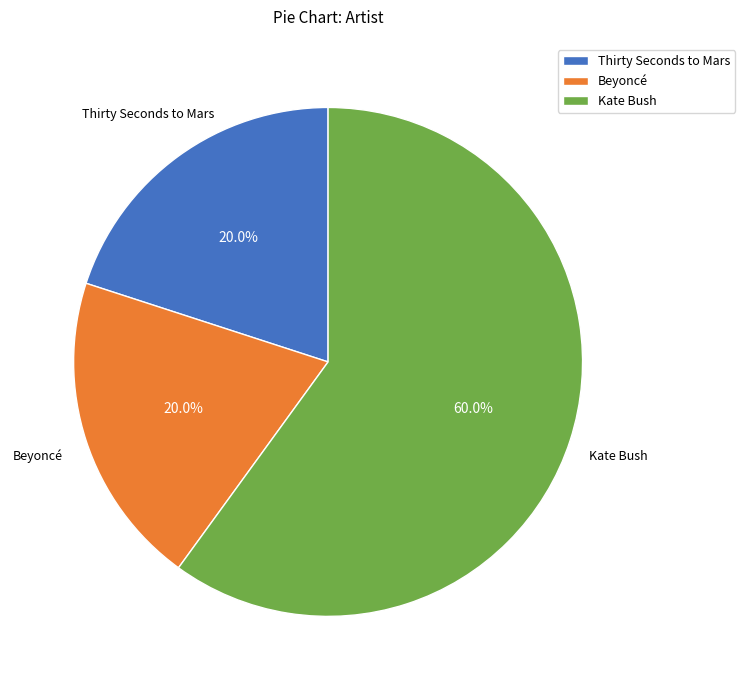

How many segments does this pie chart have?

3